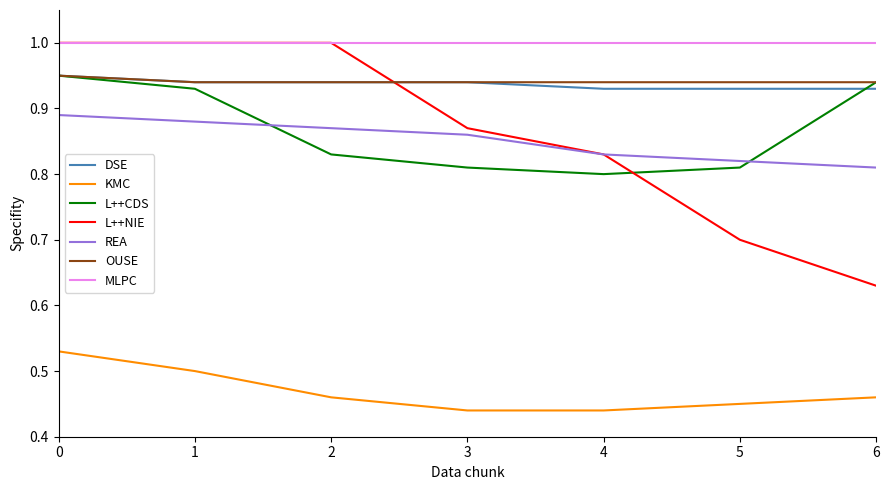

What is the greatest value displayed?

1.0